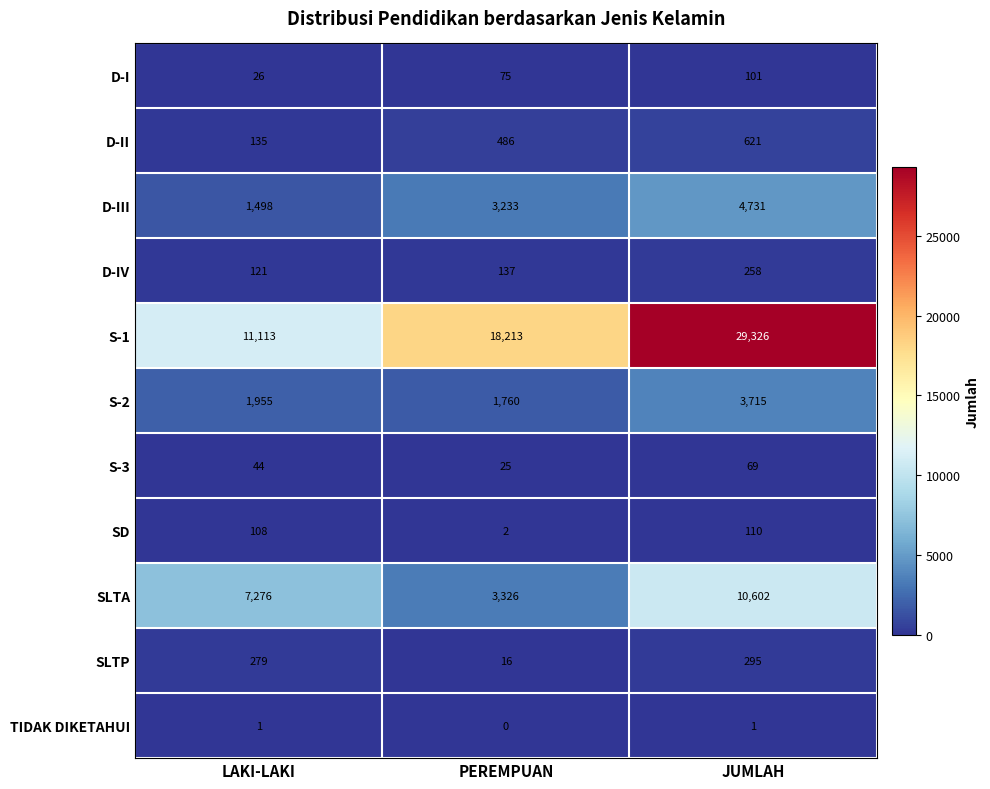

Which category has the highest value across all series?

JUMLAH